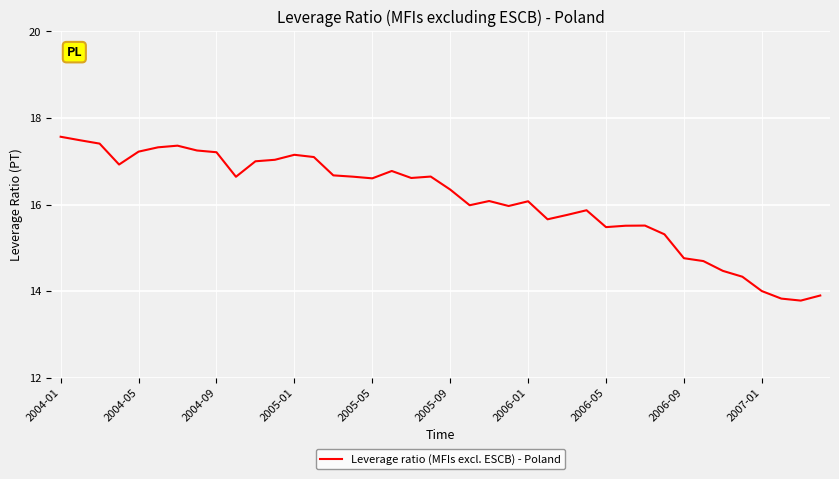

How many lines are shown in the chart?

1